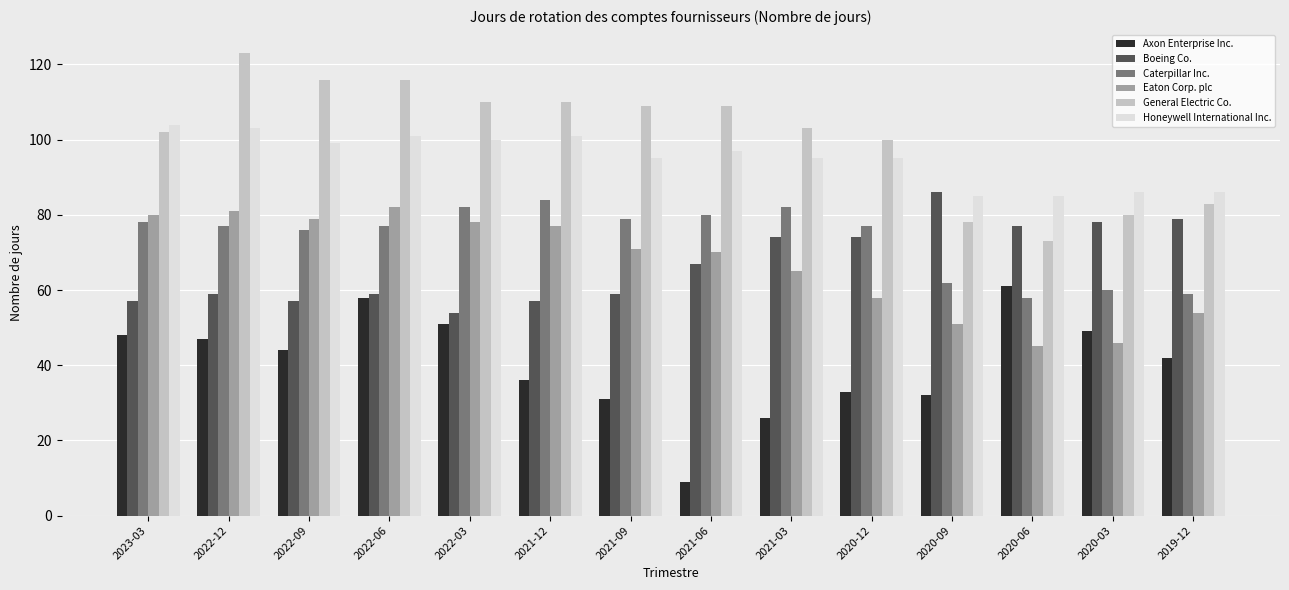

What is the difference between the second highest and second lowest values in the Axon Enterprise Inc. series?

32